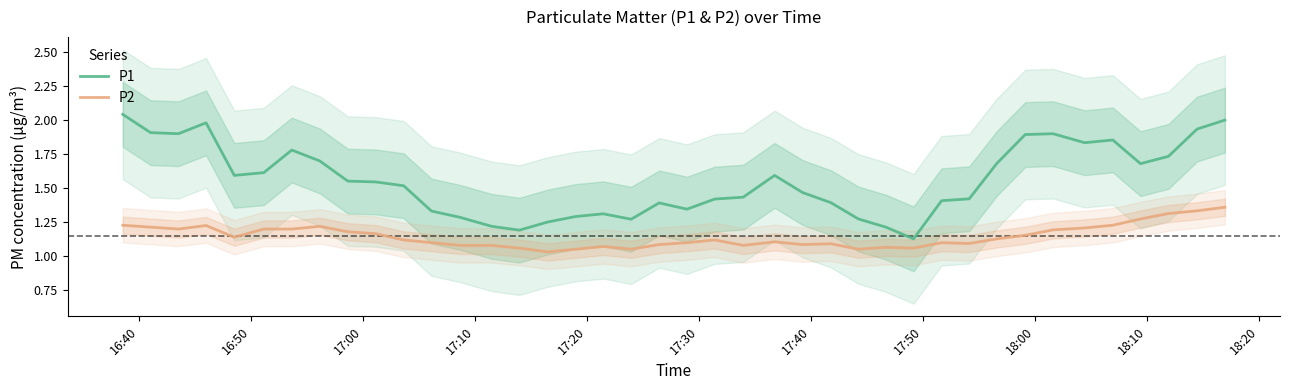

True or false: P2 and P1 intersect in this chart.

False